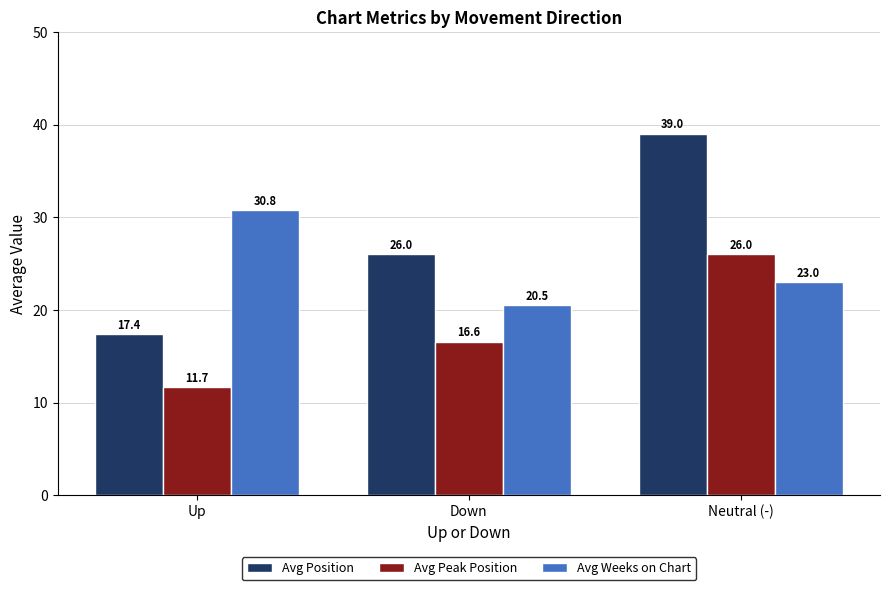

List the labels in order of Avg Position value, largest first.

Neutral (-), Down, Up